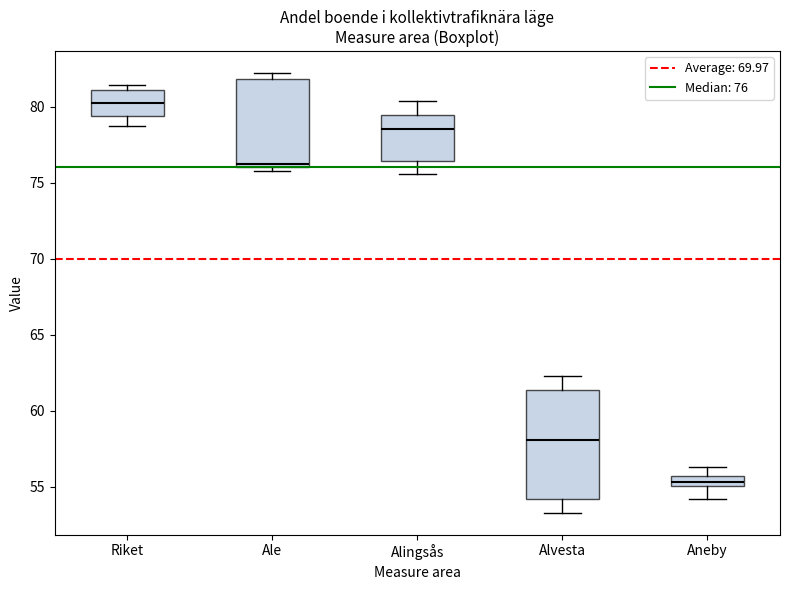

Which box is the tallest, from its lower edge to its upper edge?

Alvesta